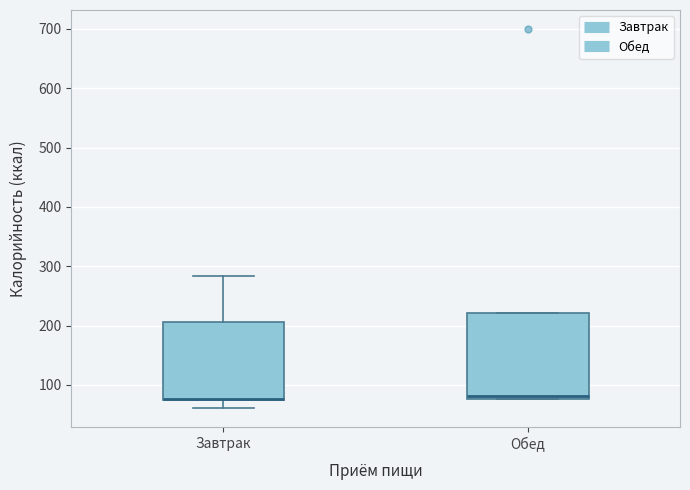

Reading left to right, read every box against the y-axis: the position of its median line, the range the box covers, and the ends of its whiskers. The values are not printed on the chart, so give them approximately, as read against the axis.

Завтрак: median 80, box 70 to 210, whiskers 60 to 280
Обед: median 80 (just above the box's lower edge), box 80 to 220, whiskers 80 to 220